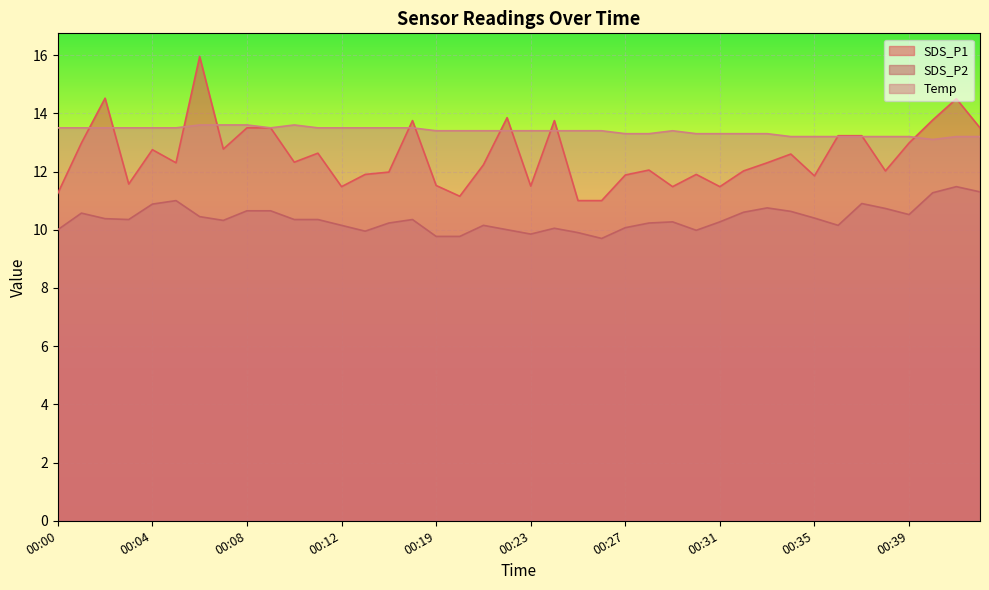

At 00:22, list the series in order from smallest to largest.

SDS_P2, Temp, SDS_P1